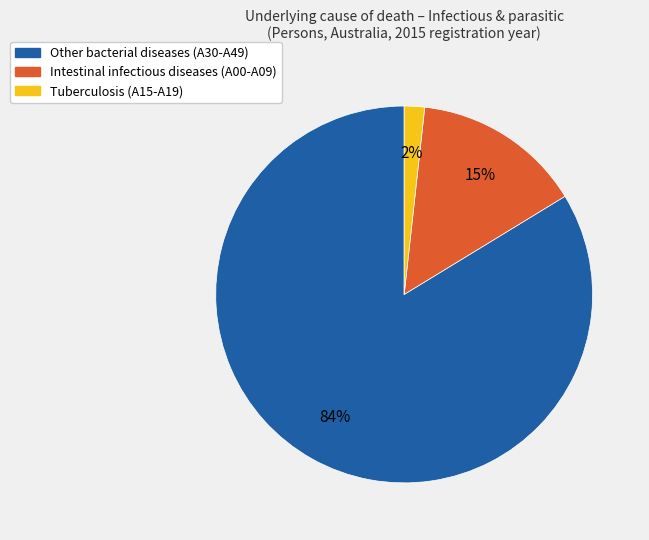

Does any single category account for the majority?

Yes